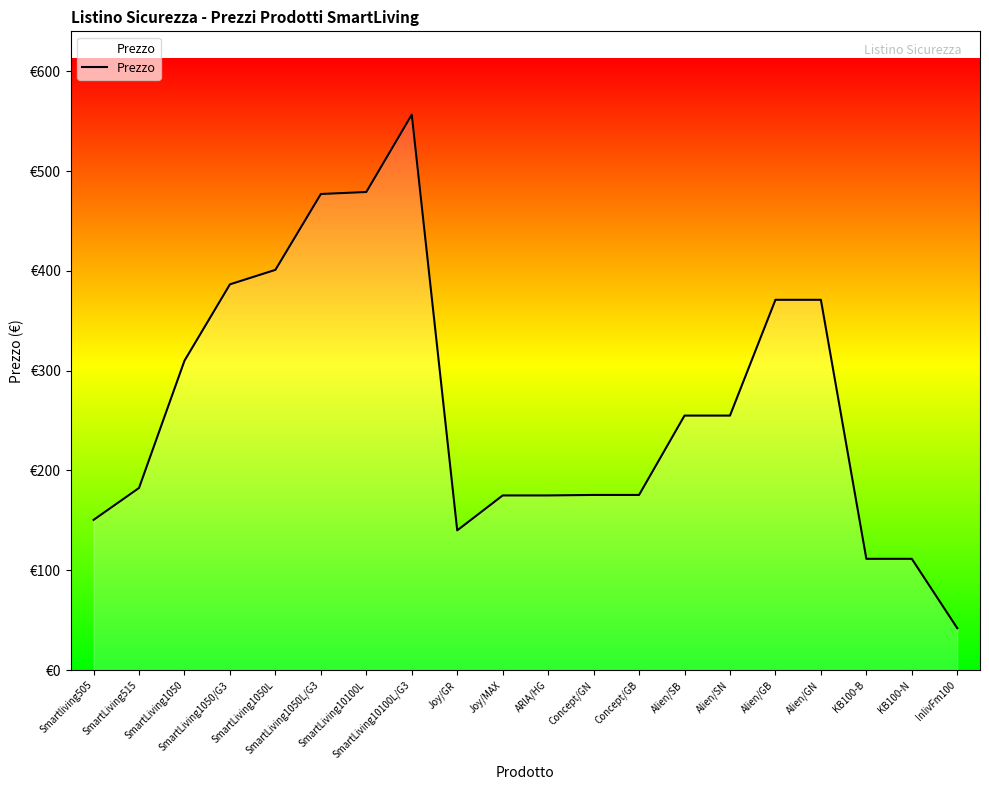

What is the maximum value shown in the chart?

556.5